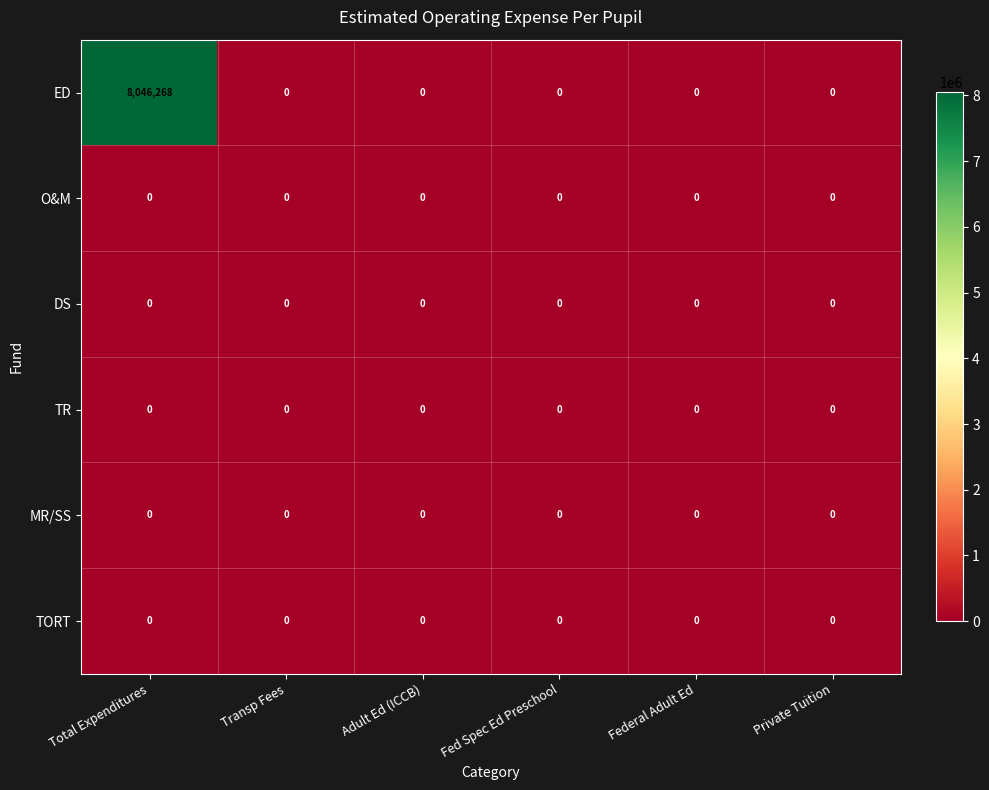

True or false: ED has a value of -5507817 at Transp Fees.

False